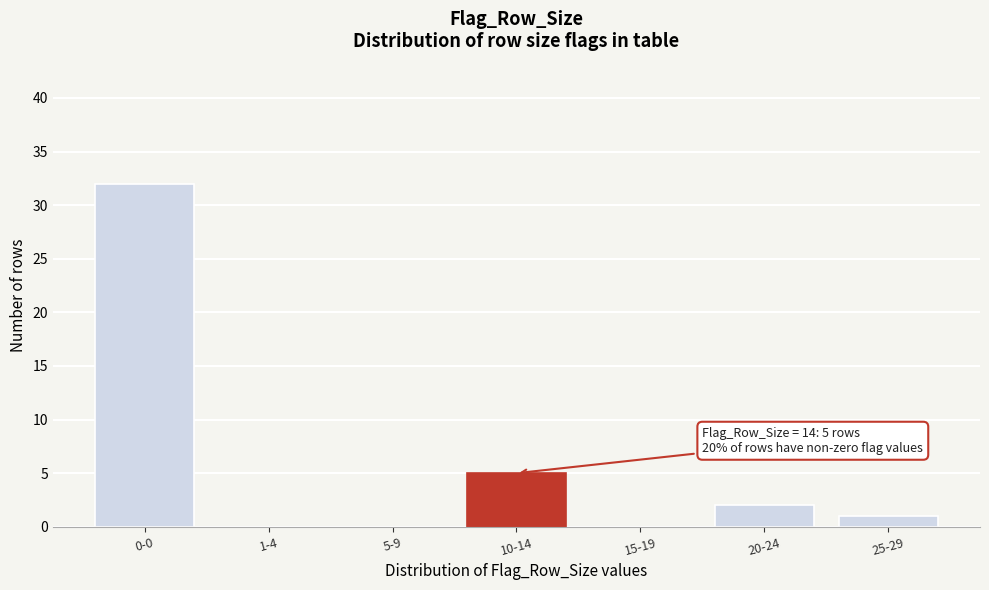

Reading right to left, extract all data points from this chart.

25-29=1	20-24=2	15-19=0	10-14=5	5-9=0	1-4=0	0-0=32